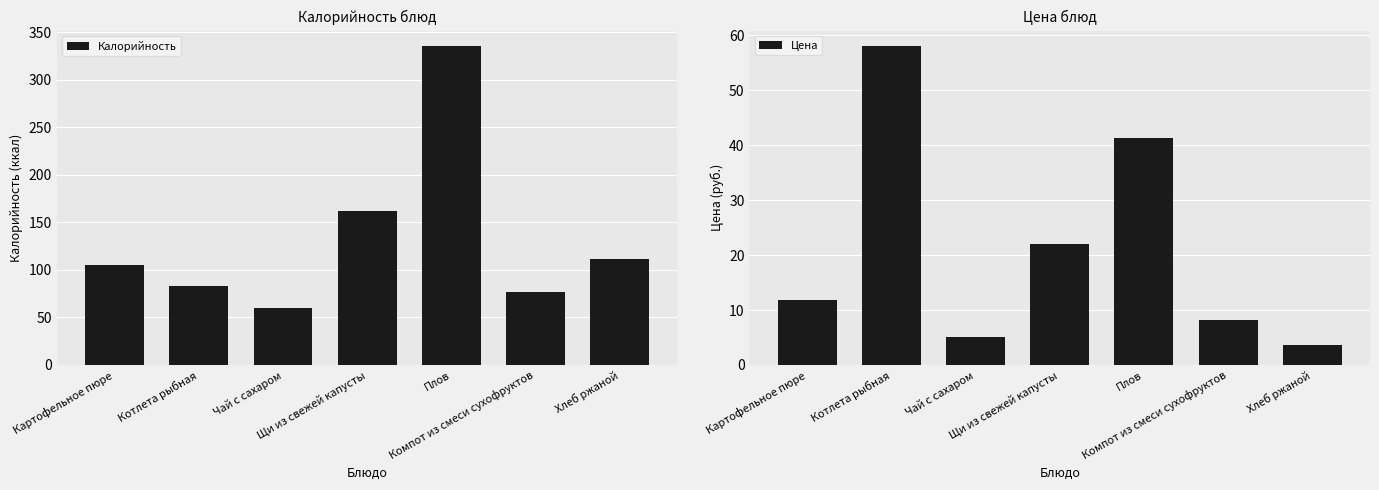

What is the label of the 1st bar from the right?

Хлеб ржаной